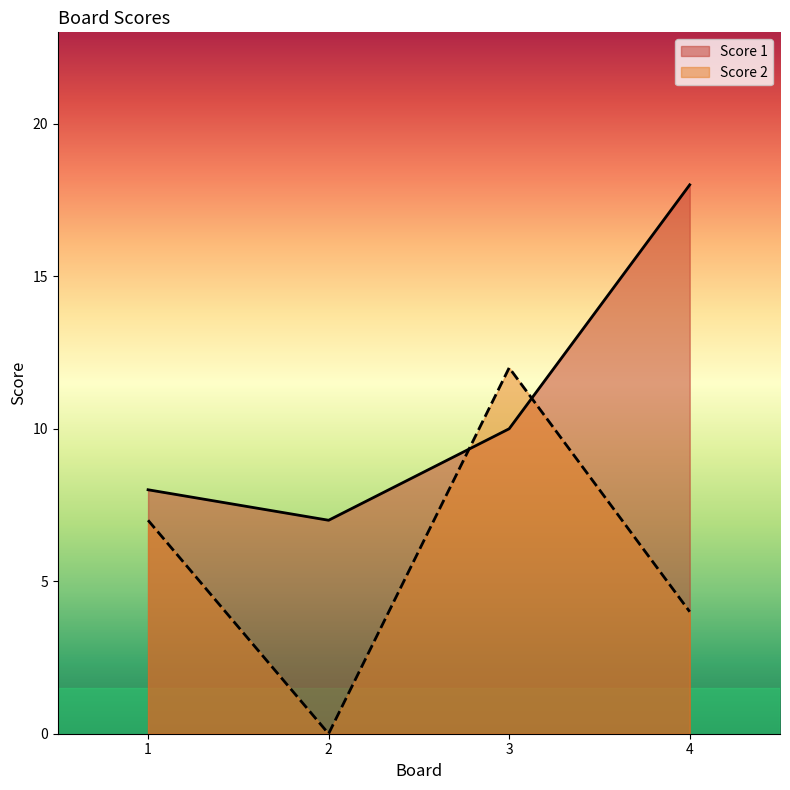

What is the maximum value shown in the chart?

18